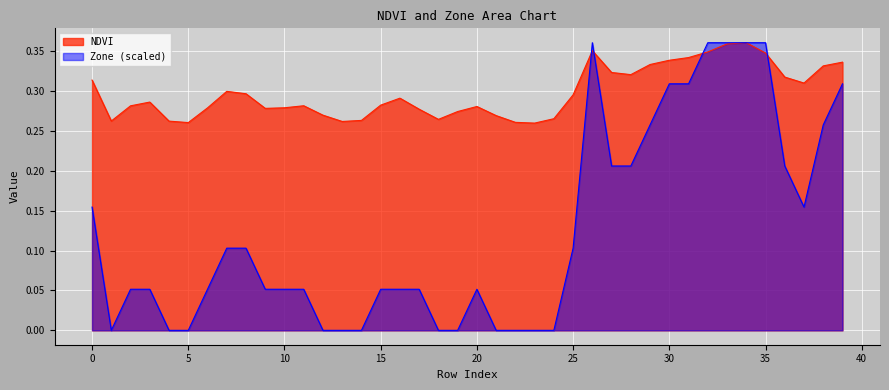

What is the value of the NDVI point at the 29th from the left?

0.3